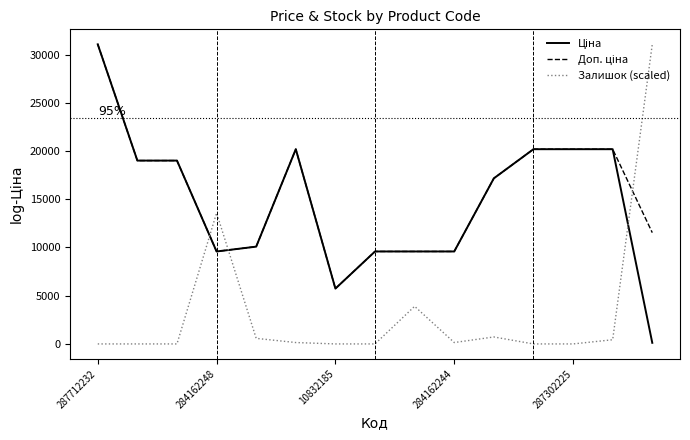

What is the greatest value displayed?

31058.4